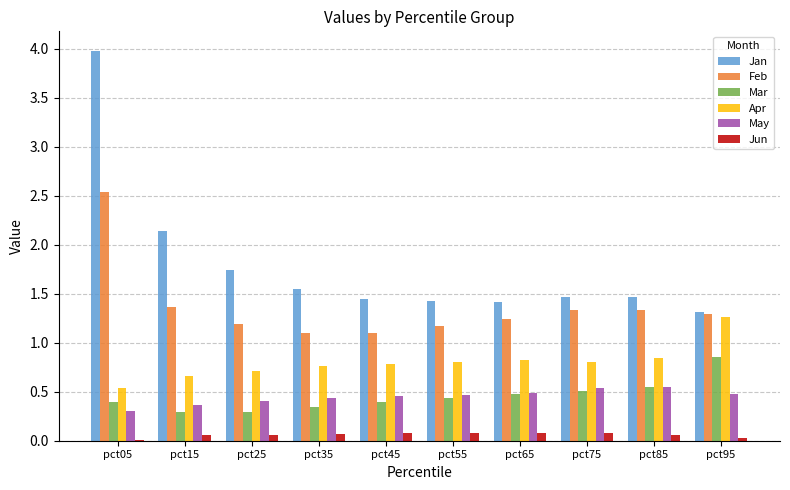

Where is Jan nearest to the value 2?

pct15